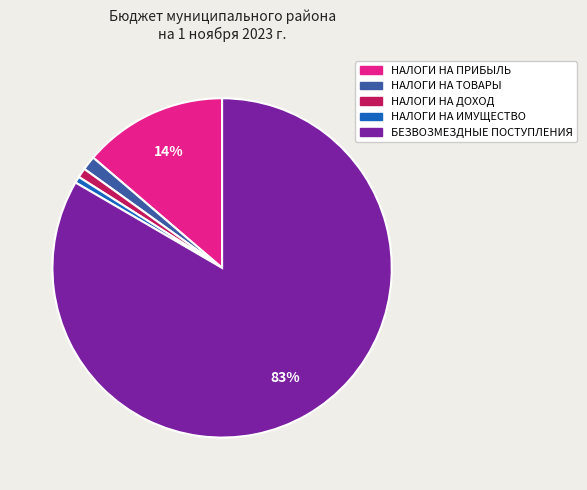

To the nearest percent, what is the average slice percentage?

20%